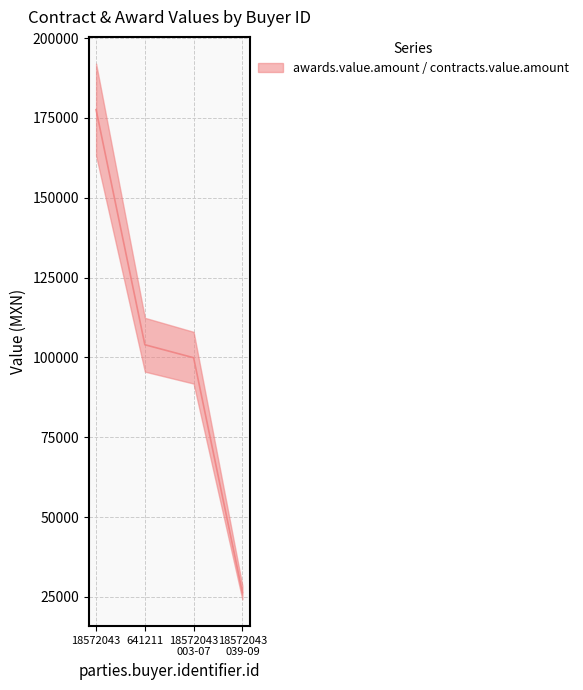

Is this an area chart (filled region under the line)?

No